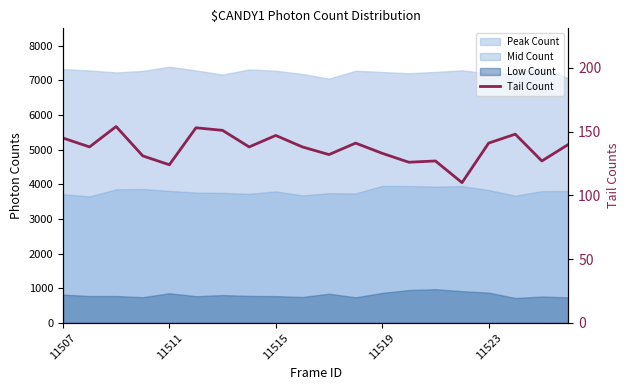

At which category does the data reach its first local valley?

11511